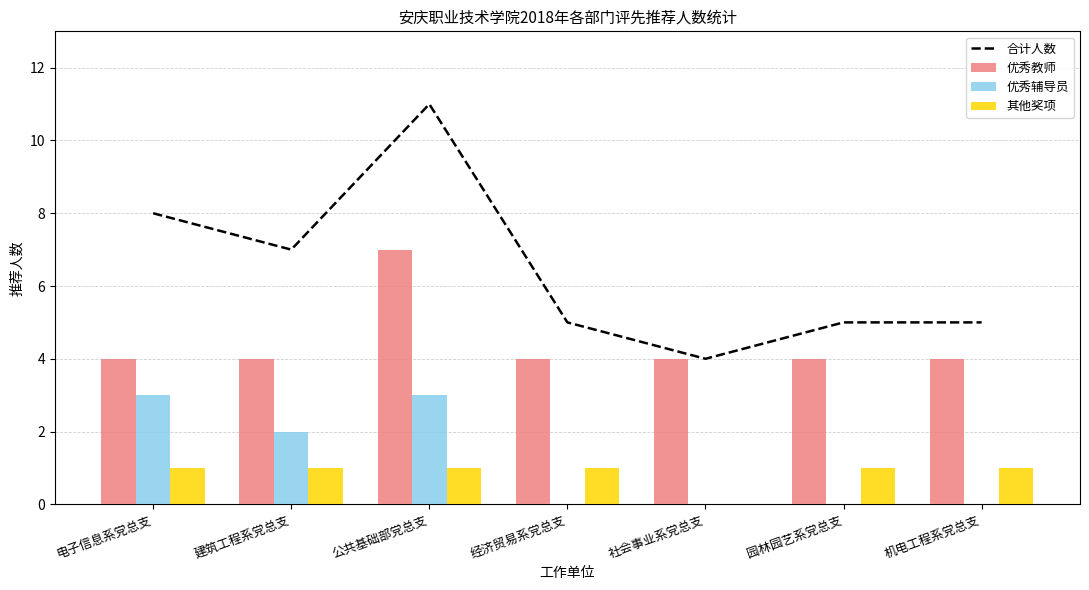

Between 经济贸易系党总支 and 社会事业系党总支, which is larger?

经济贸易系党总支